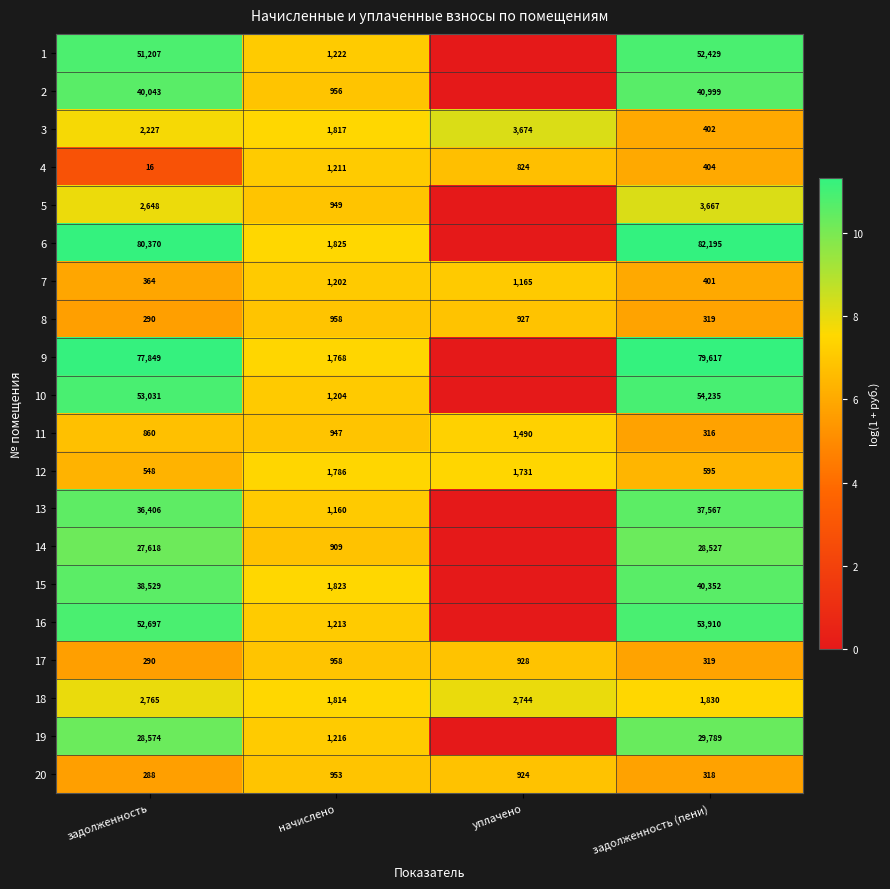

How many values in the 20 series are below 924?

2